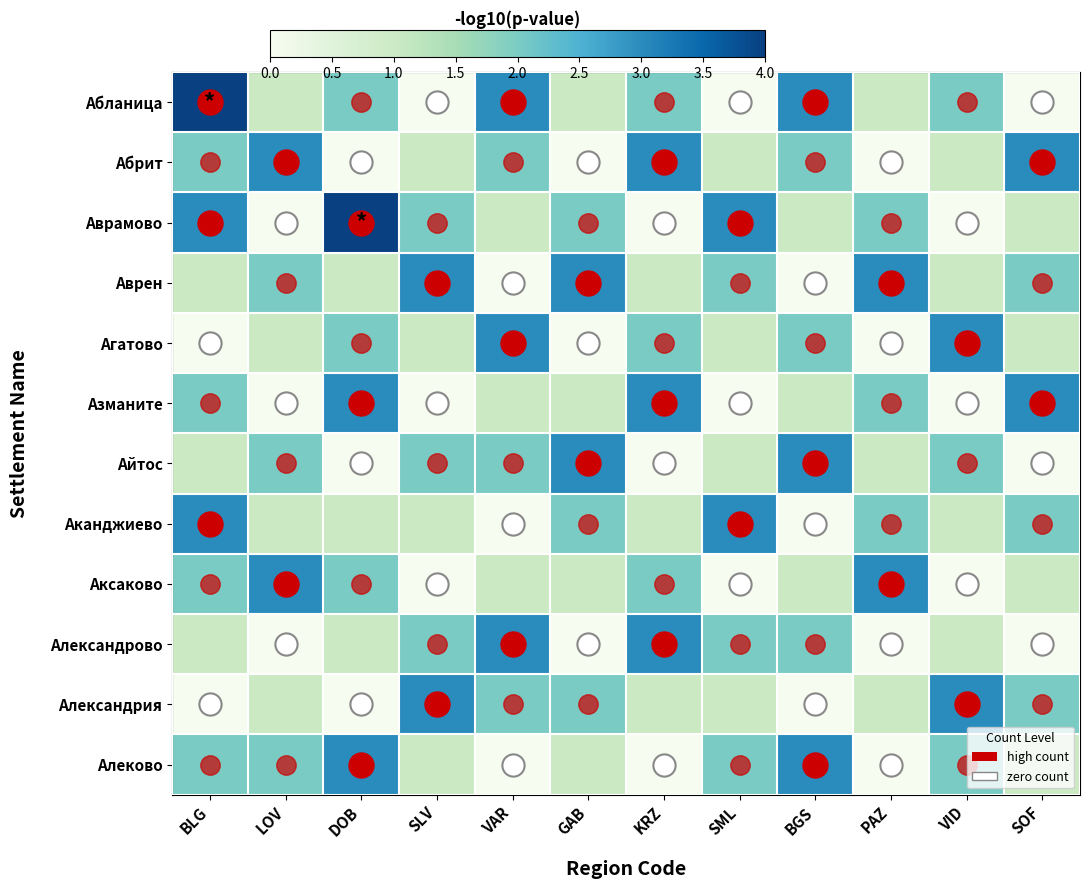

Between SML and GAB, which is larger?

GAB